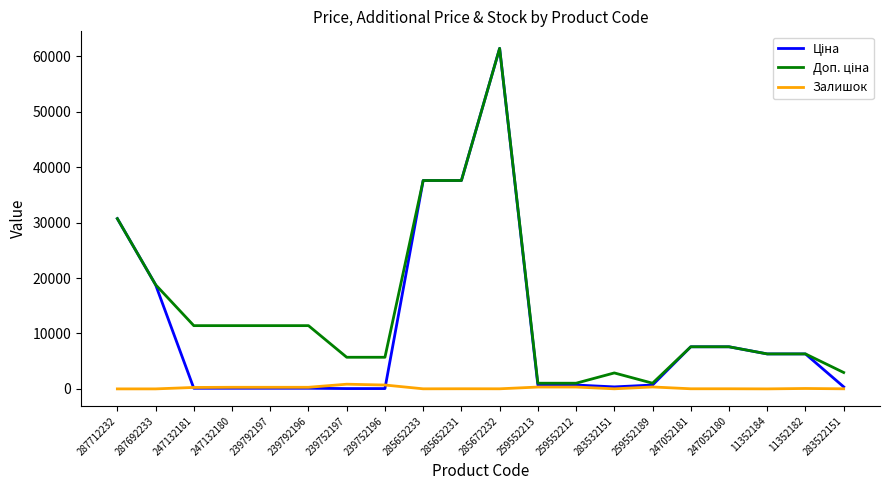

What is the difference between the highest and lowest values at 287692233?

18796.8